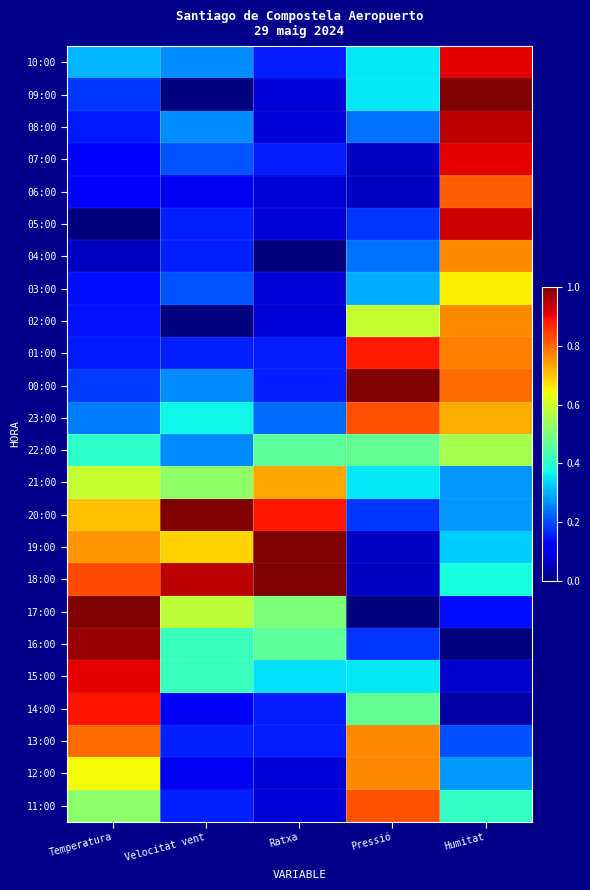

What is the greatest value displayed?

1.0